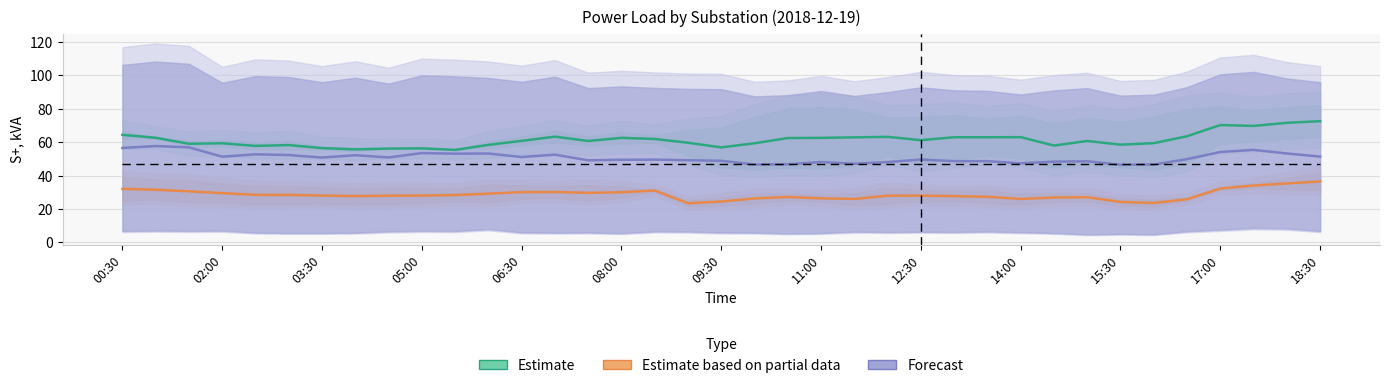

Does the chart display data point markers on the line(s)?

No